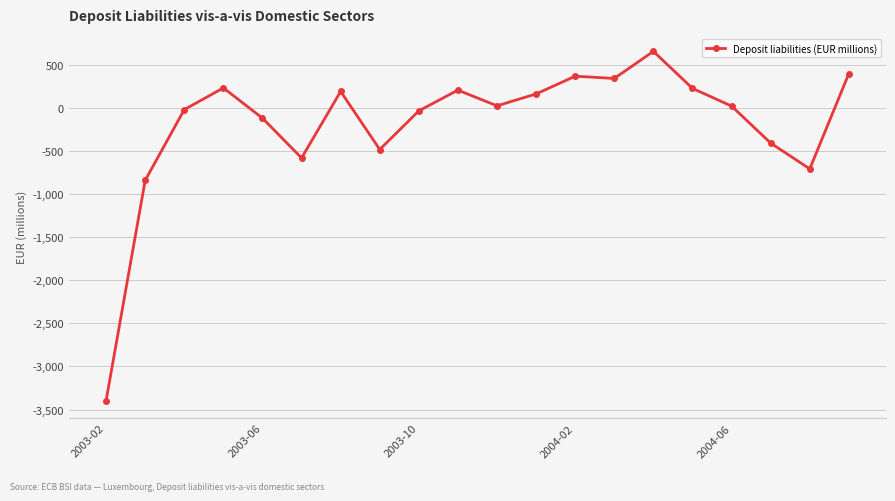

What is the difference between the maximum and minimum values?

4051.5